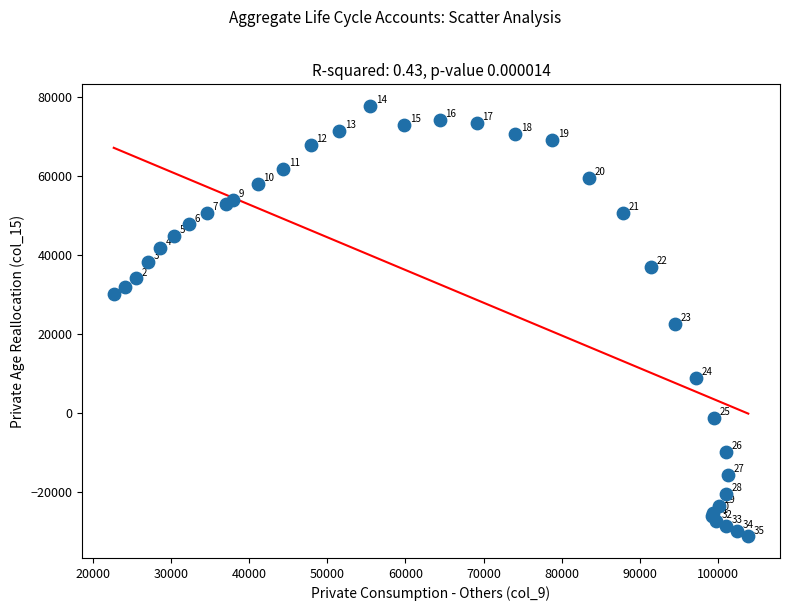

What Y value in the scatter plot is closest to 23225?

22544.2